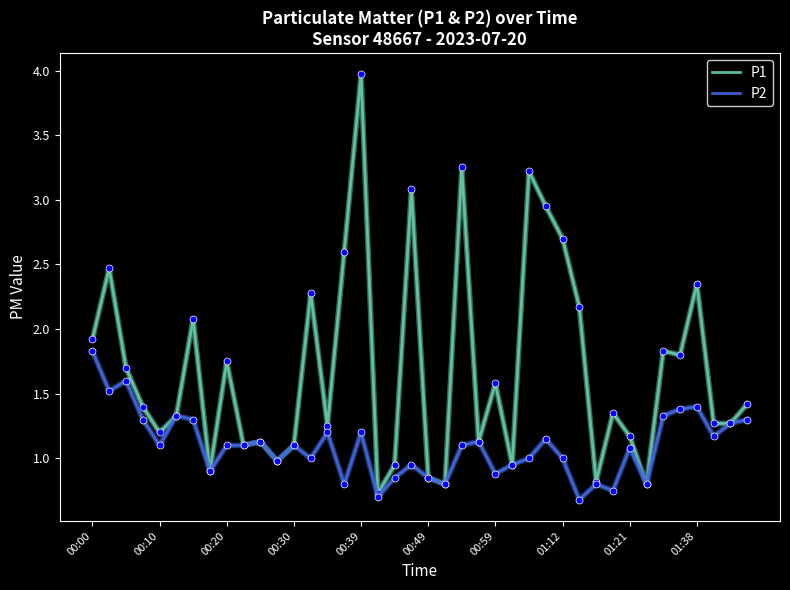

Which series has the largest range (max minus min)?

P1